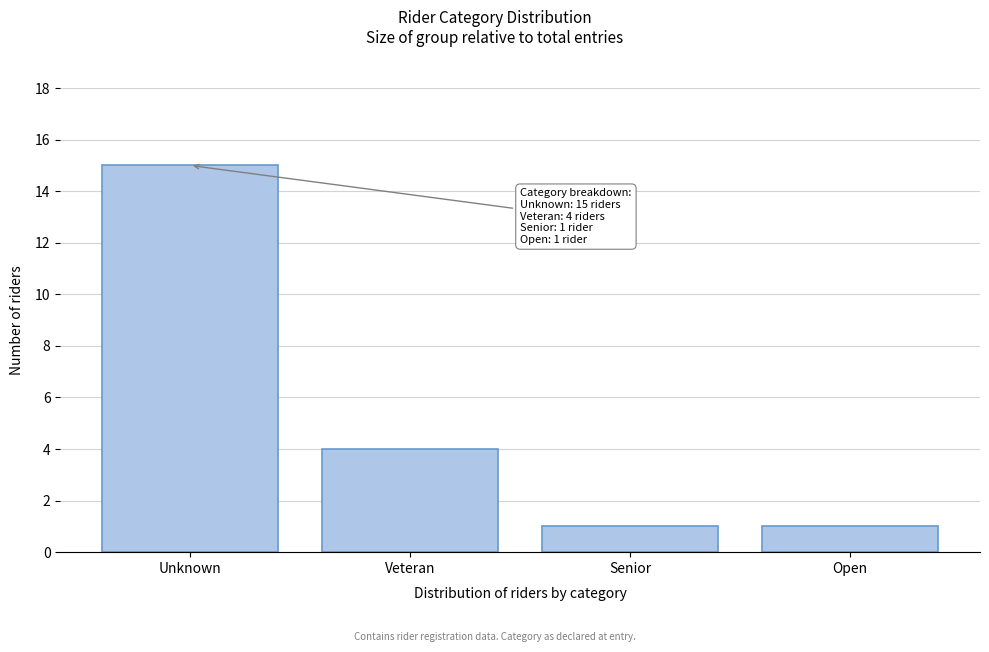

Reading left to right, what are all the values shown in this chart?

Unknown=15	Veteran=4	Senior=1	Open=1